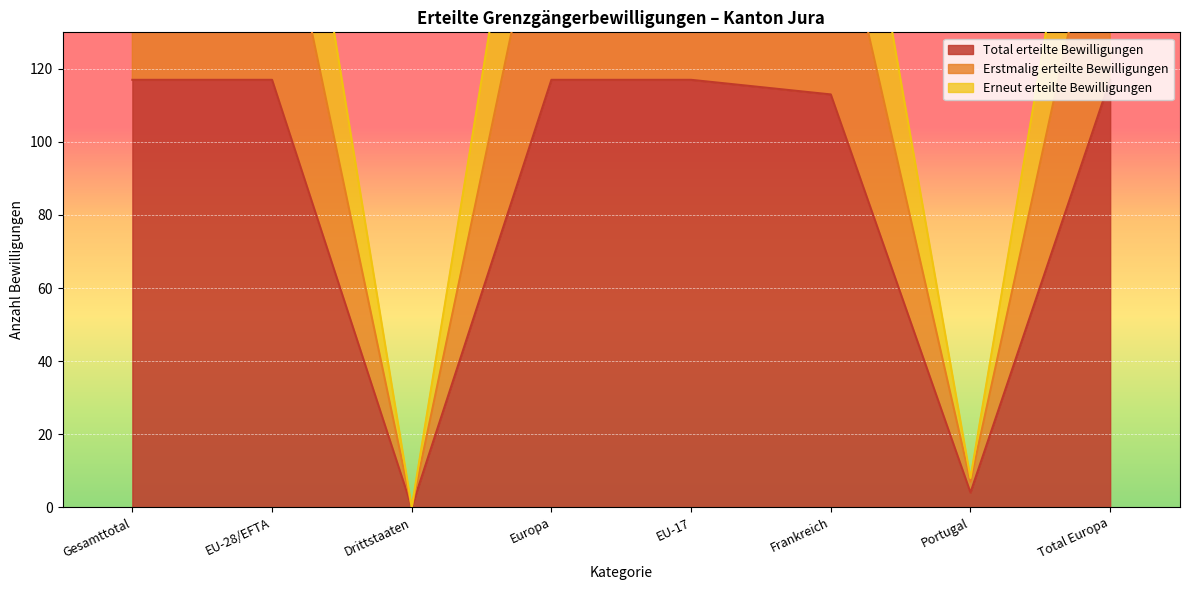

The Erstmalig erteilte Bewilligungen series shows -24 at EFTA. True or false?

False